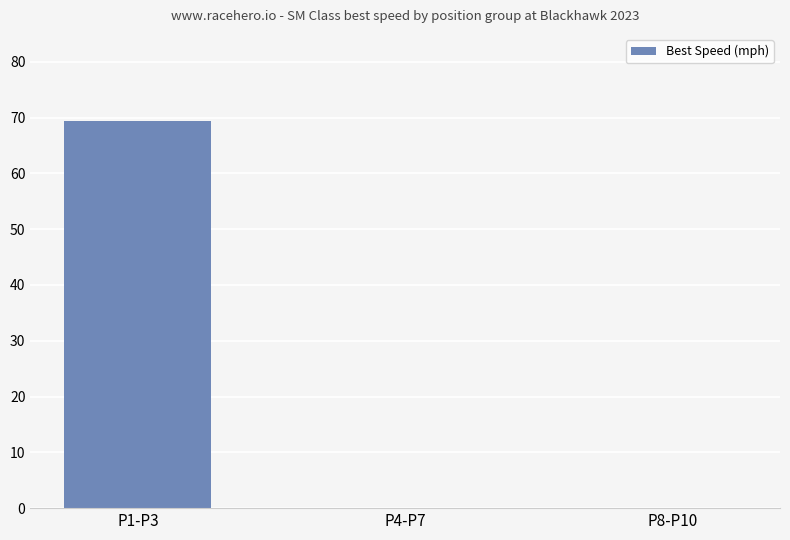

Are the bars horizontal?

No